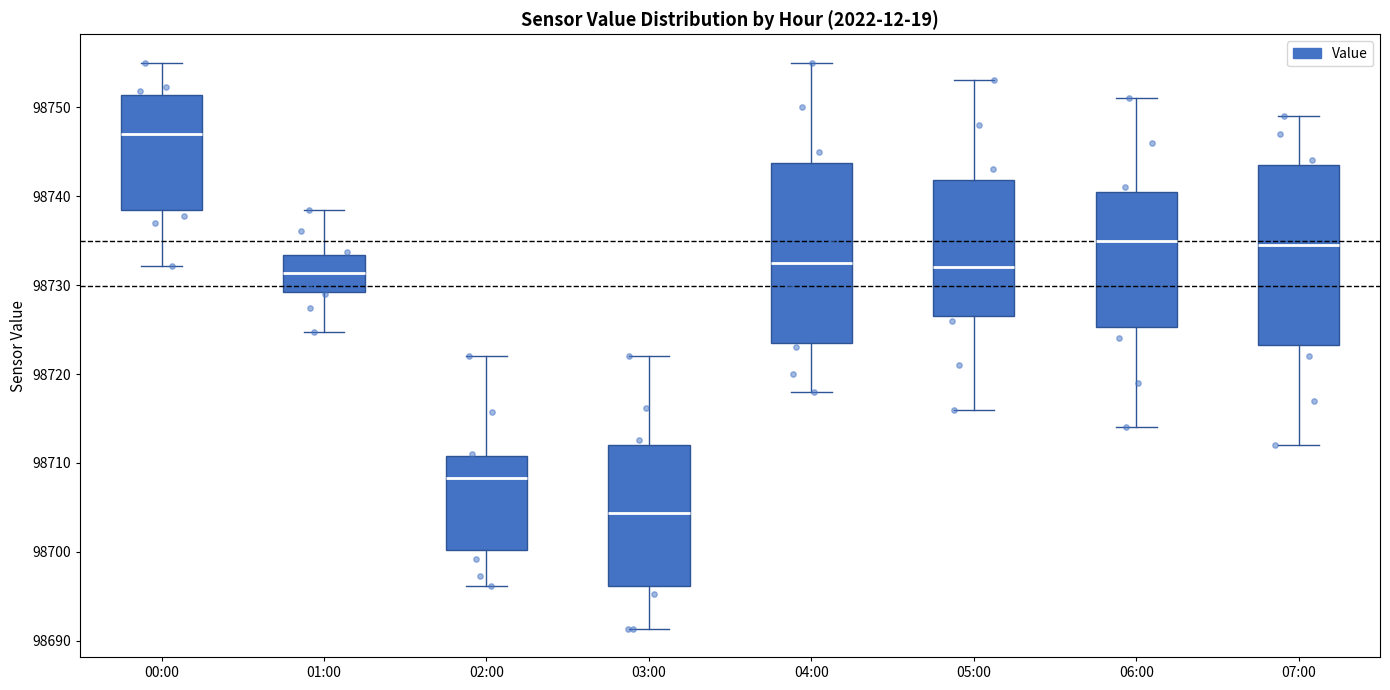

Reading left to right, transcribe this box plot: for each box, give where its median line is, the range the box spans, and where its two whiskers end, as read against the y-axis. The values are not printed on the chart, so give them approximately, as read against the axis.

00:00: median 98747, box 98738 to 98751, whiskers 98732 to 98755
01:00: median 98731, box 98729 to 98733, whiskers 98725 to 98738
02:00: median 98708, box 98700 to 98711, whiskers 98696 to 98722
03:00: median 98704, box 98696 to 98712, whiskers 98691 to 98722
04:00: median 98733, box 98724 to 98744, whiskers 98718 to 98755
05:00: median 98732, box 98727 to 98742, whiskers 98716 to 98753
06:00: median 98735, box 98725 to 98741, whiskers 98714 to 98751
07:00: median 98735, box 98723 to 98744, whiskers 98712 to 98749